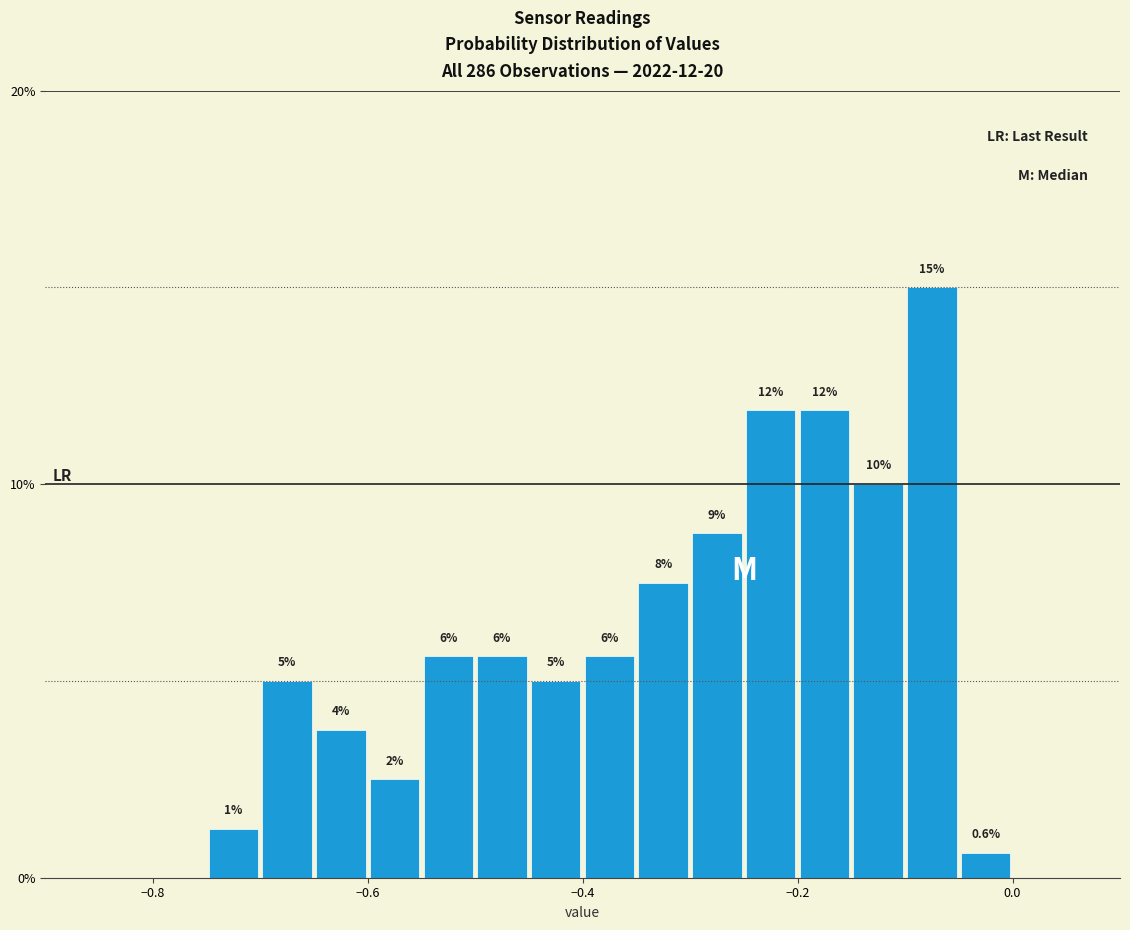

Read against the x-axis, roughly where is the centre of the tallest bar?

-0.08